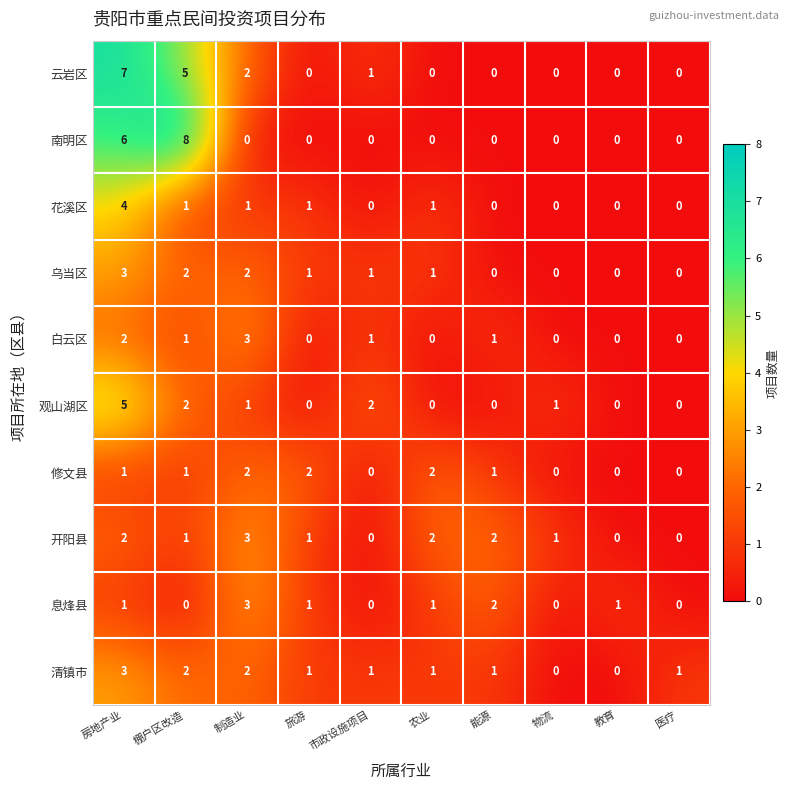

Is it true that 观山湖区 equals 1 at 市政设施项目?

False